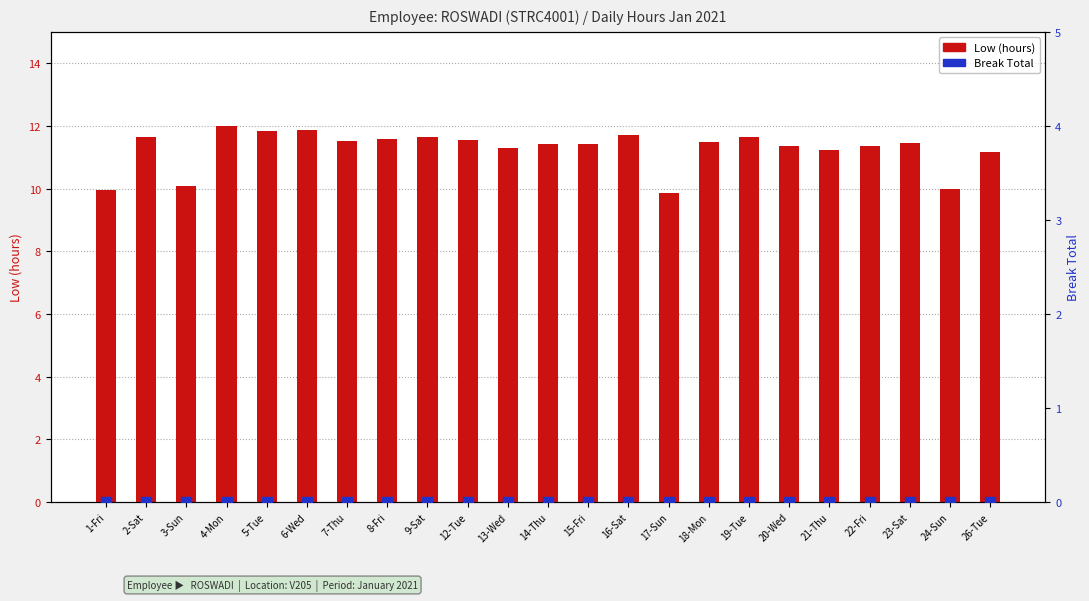

At which category is the sum across all series the highest?

4-Mon